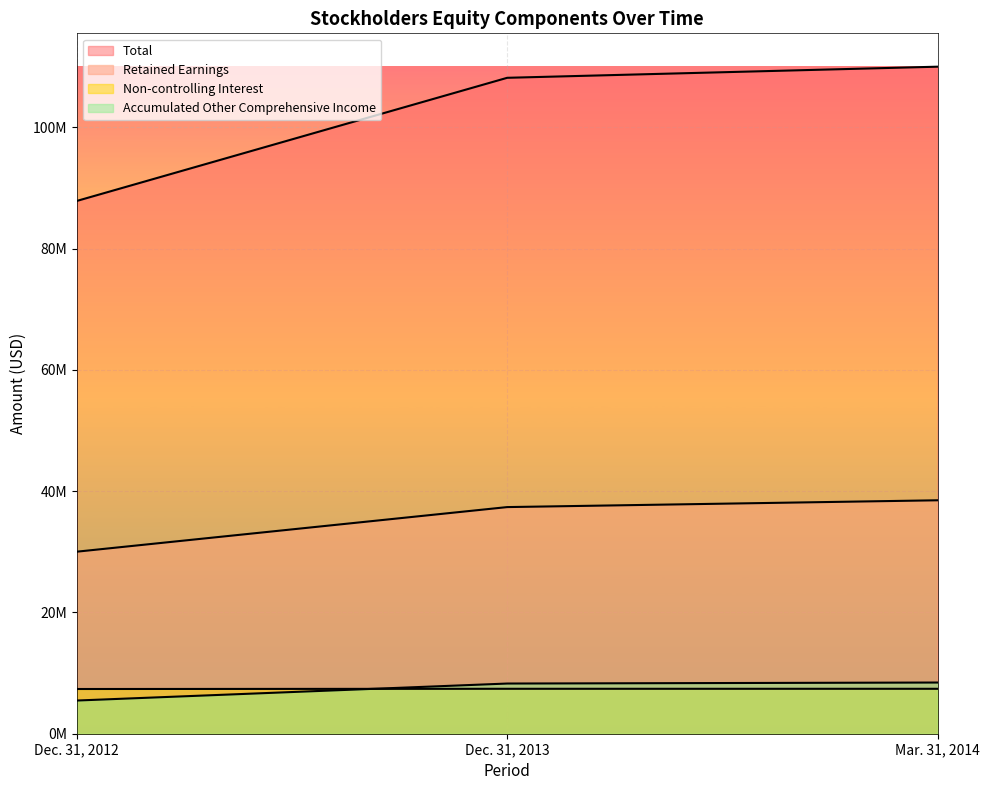

What is the label of the 1st point from the left?

Dec. 31, 2012